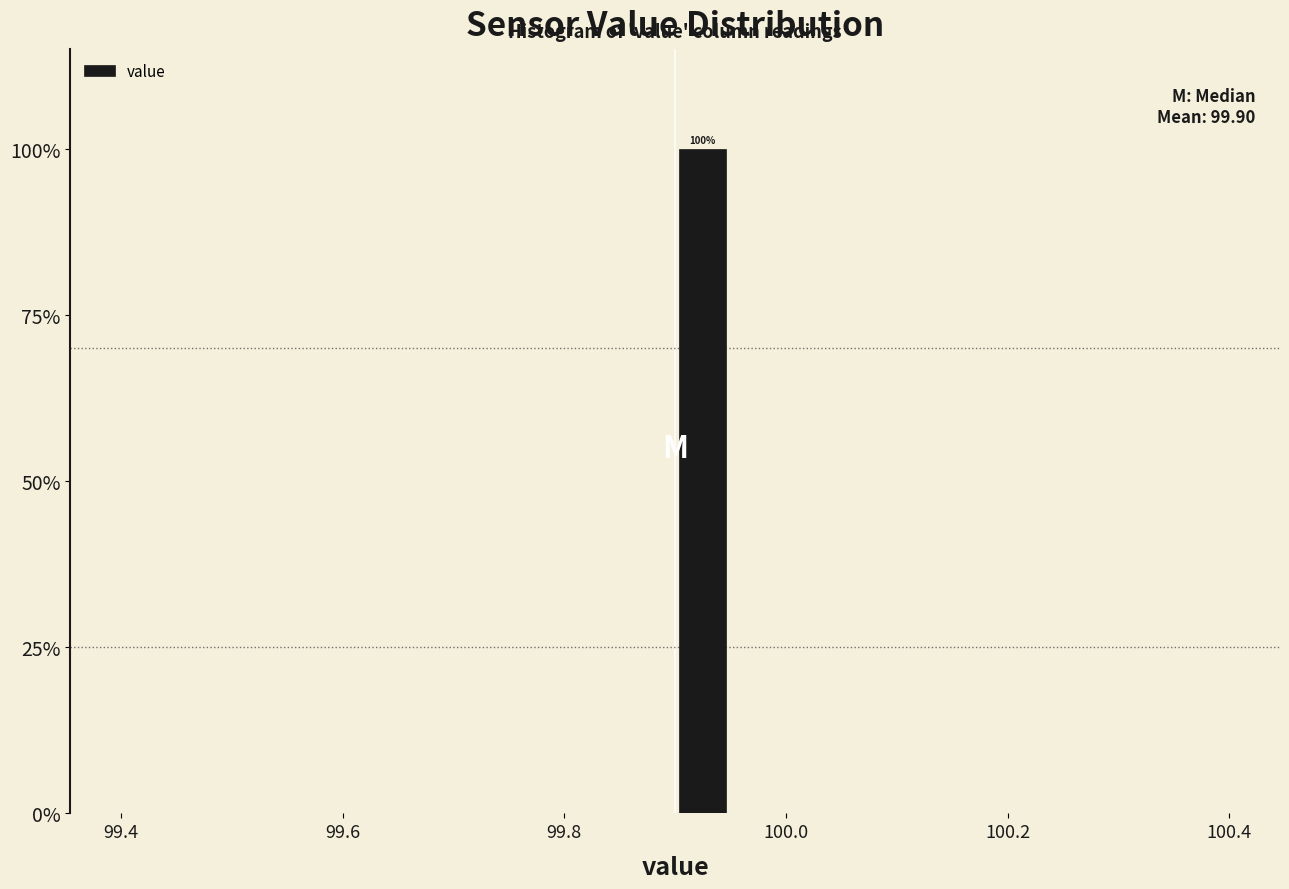

Read against the x-axis, roughly where is the centre of the tallest bar?

99.92